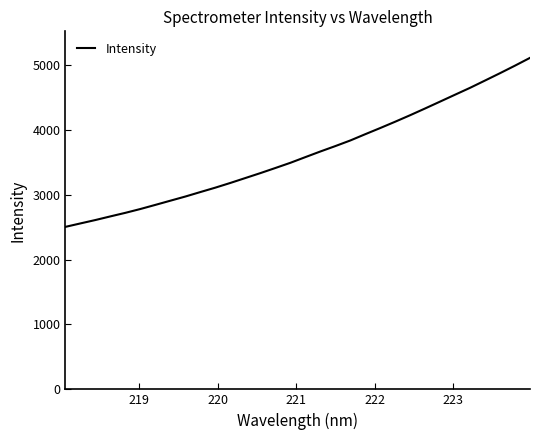

What is the smallest value displayed?

2503.2